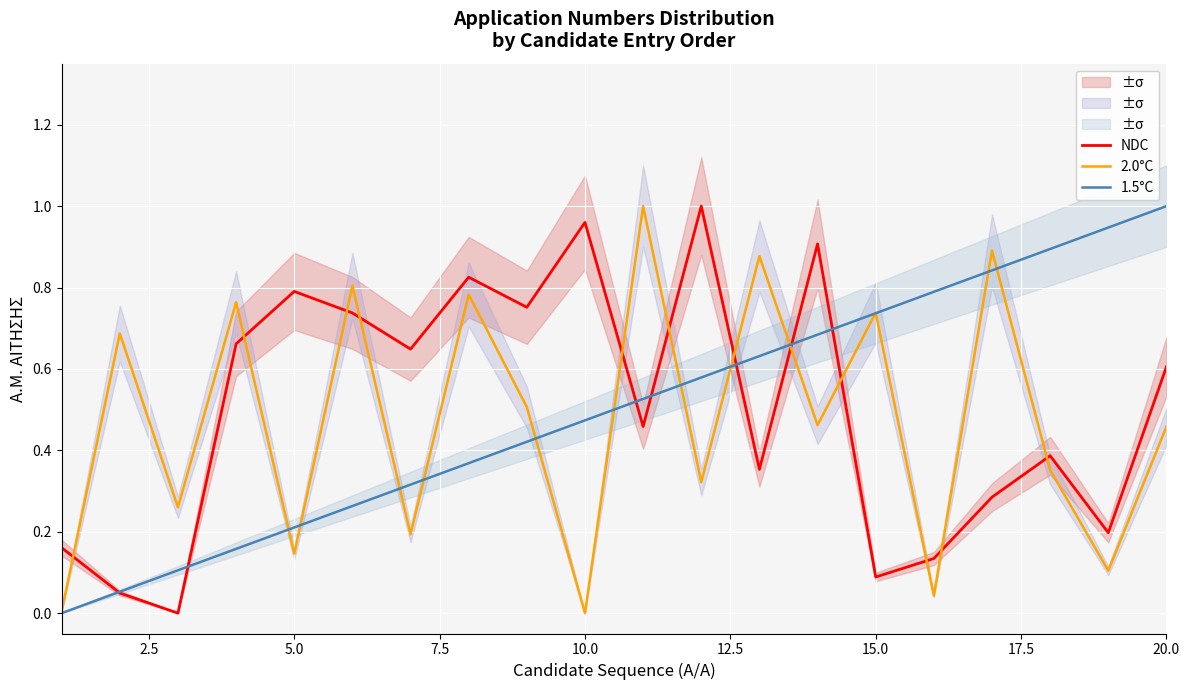

Which series has the widest spread of values?

NDC